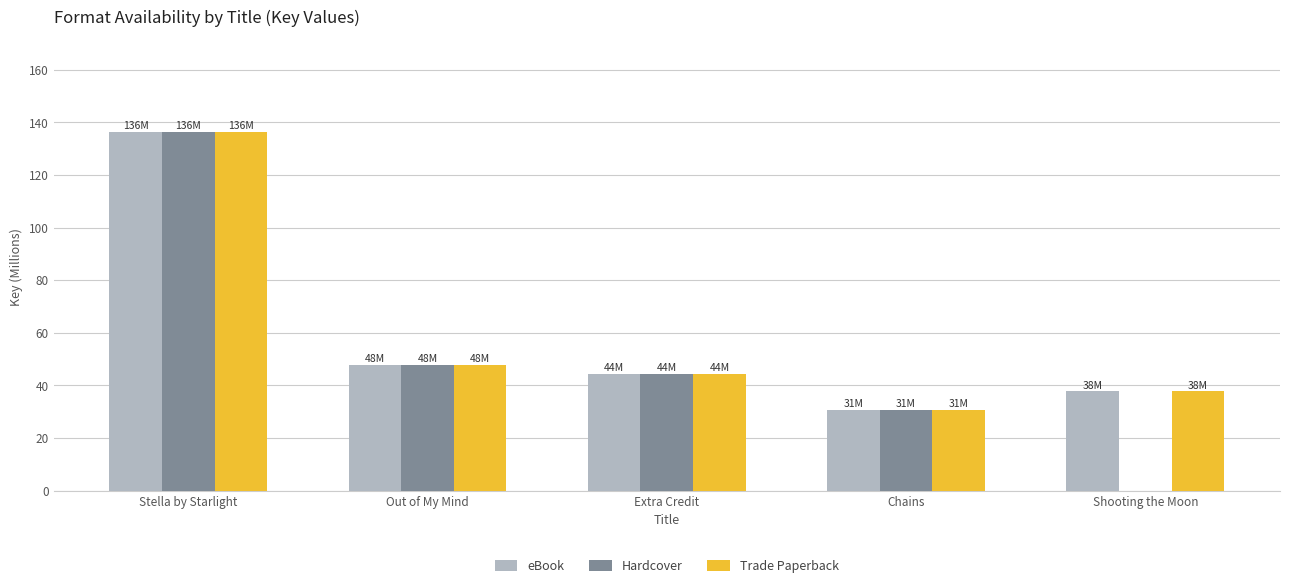

How many values in the Hardcover series exceed 44?

3